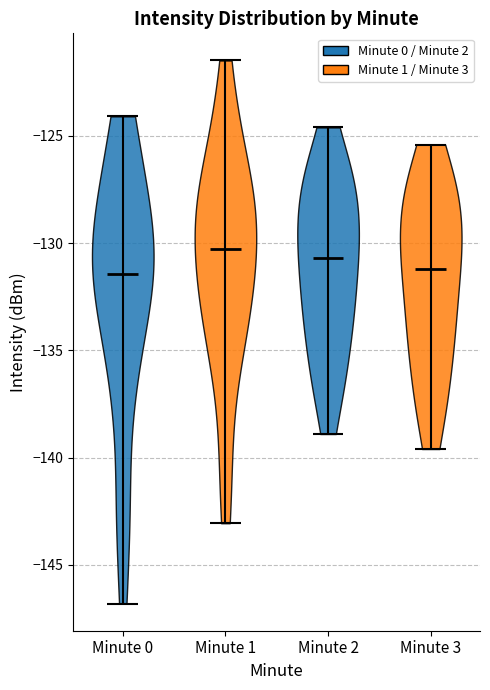

Reading left to right, read every violin against the y-axis: where its median line is, and the lowest and highest points it reaches. The values are not printed on the chart, so give them approximately, as read against the axis.

Minute 0: median line -131.5, lowest point -147.0, highest point -124.0
Minute 1: median line -130.5, lowest point -143.0, highest point -121.5
Minute 2: median line -130.5, lowest point -139.0, highest point -124.5
Minute 3: median line -131.0, lowest point -139.5, highest point -125.5